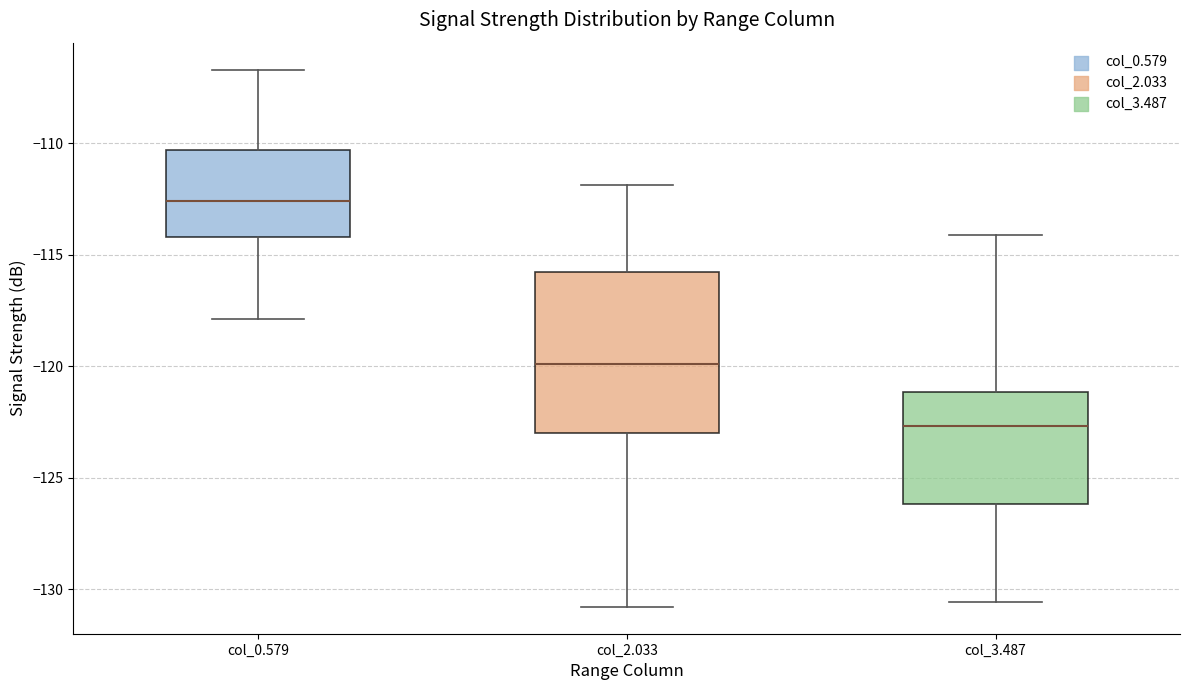

Reading left to right, transcribe this box plot: for each box, give where its median line is, the range the box spans, and where its two whiskers end, as read against the y-axis. The values are not printed on the chart, so give them approximately, as read against the axis.

col_0.579: median -112.5, box -114.0 to -110.5, whiskers -118.0 to -106.5
col_2.033: median -120.0, box -123.0 to -116.0, whiskers -131.0 to -112.0
col_3.487: median -122.5, box -126.0 to -121.0, whiskers -130.5 to -114.0